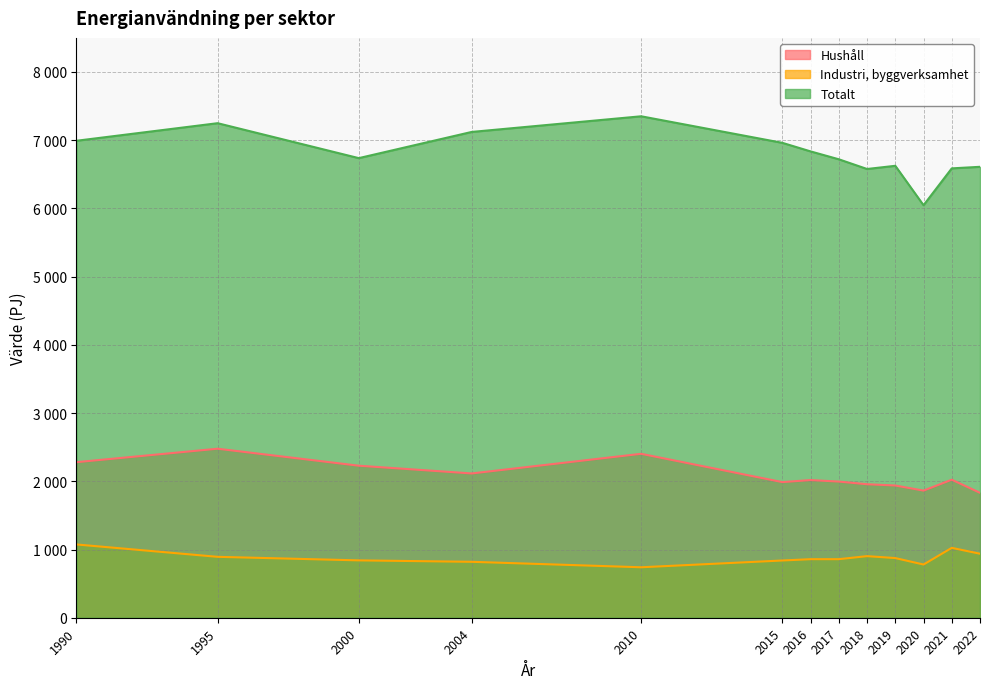

At which category does the chart reach its minimum across all series?

2010